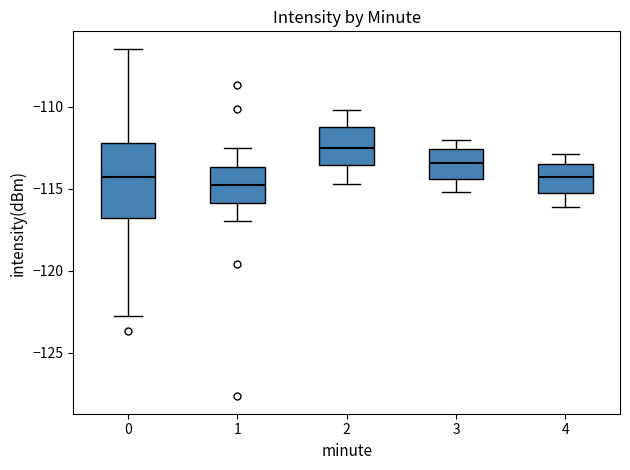

Comparing the boxes themselves (not the whiskers), which one is the tallest?

0